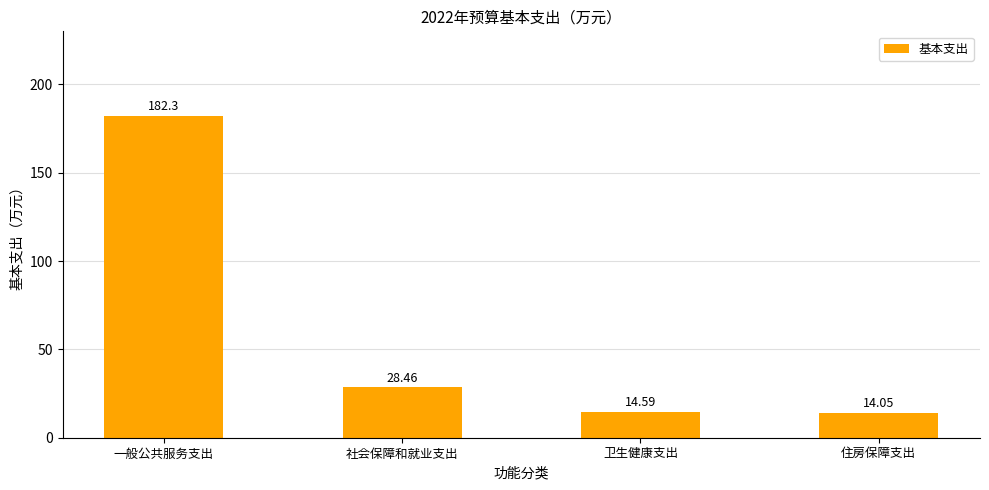

How many bars are there in total?

4